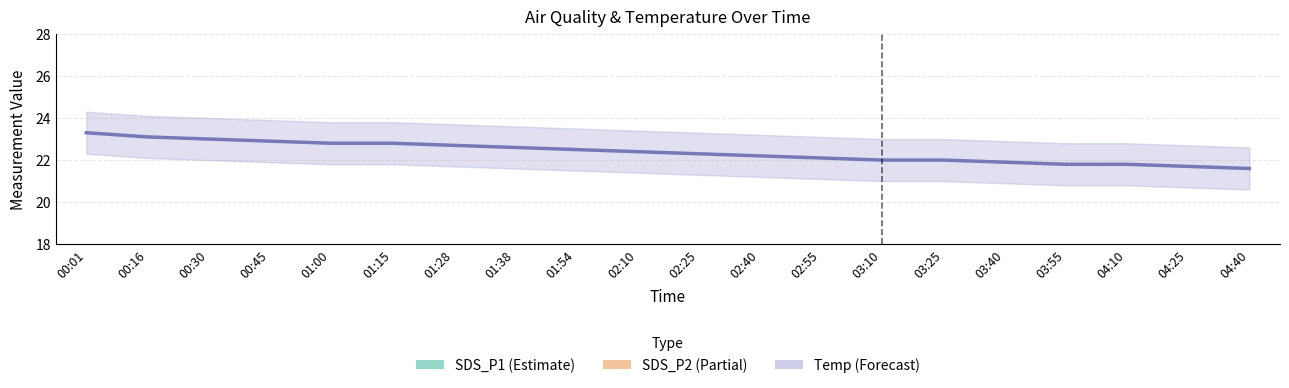

Reading left to right, what are all the values shown in this chart?

SDS_P1 (Estimate): 8.9	8.8	12.0	7.9	7.9	7.6	10.0	7.9	8.6	9.0	9.1	9.5	8.0	9.8	7.6	7.6	9.2	7.8	9.5	8.3
SDS_P2 (Partial): 7.4	7.2	6.9	6.3	6.8	6.6	7.1	6.2	6.5	7.5	7.0	6.6	6.6	6.8	6.8	6.6	6.7	7.0	7.0	6.6
Temp (Forecast): 23.3	23.1	23.0	22.9	22.8	22.8	22.7	22.6	22.5	22.4	22.3	22.2	22.1	22.0	22.0	21.9	21.8	21.8	21.7	21.6